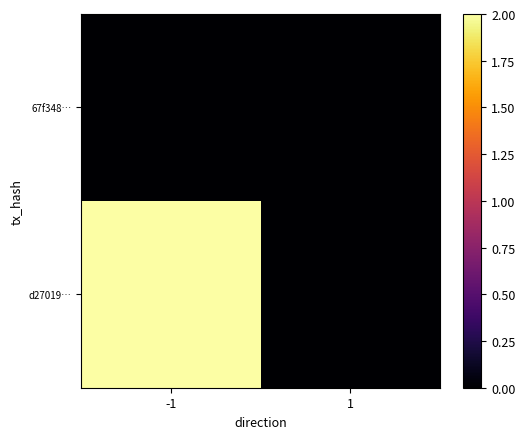

Which category has the highest value across all series?

-1